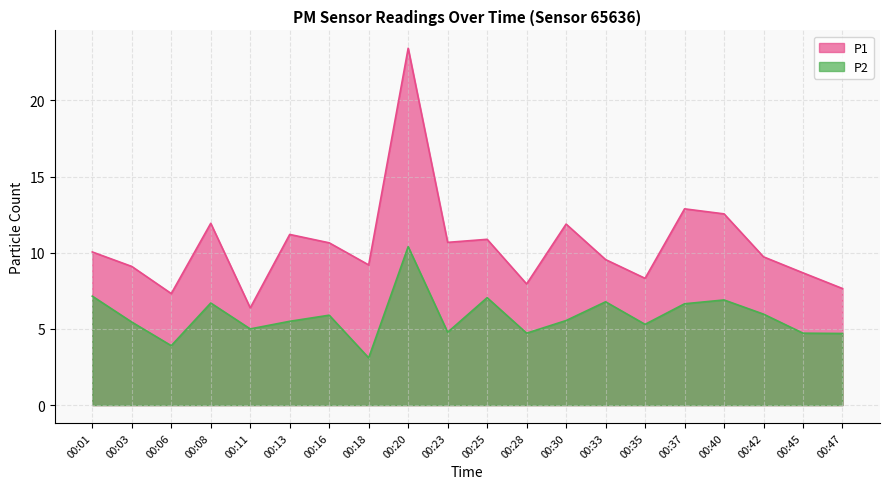

List the series in order of their peak value, highest first.

P1, P2